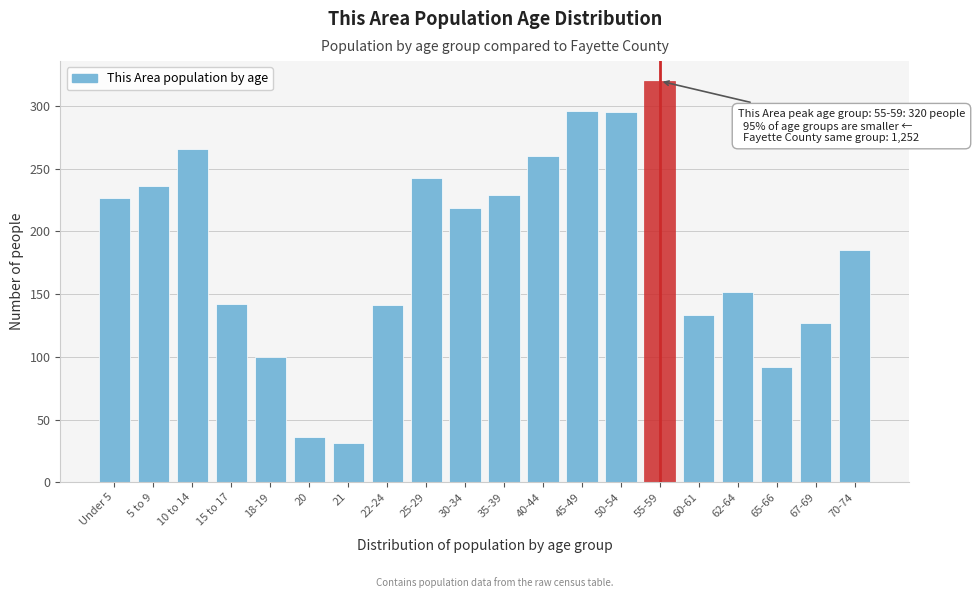

What is the smallest value displayed?

31